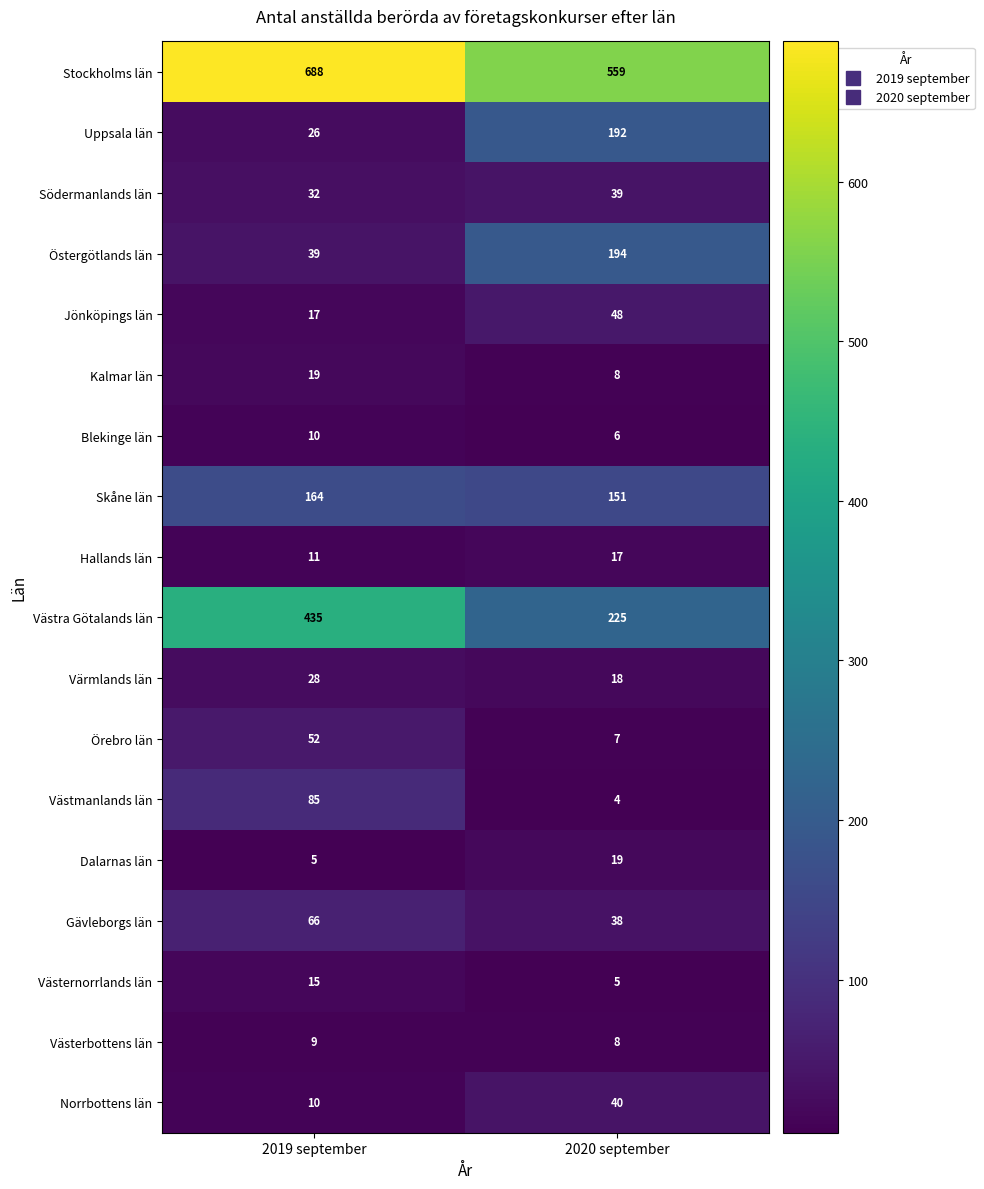

At which category is the sum across all series the highest?

2019 september